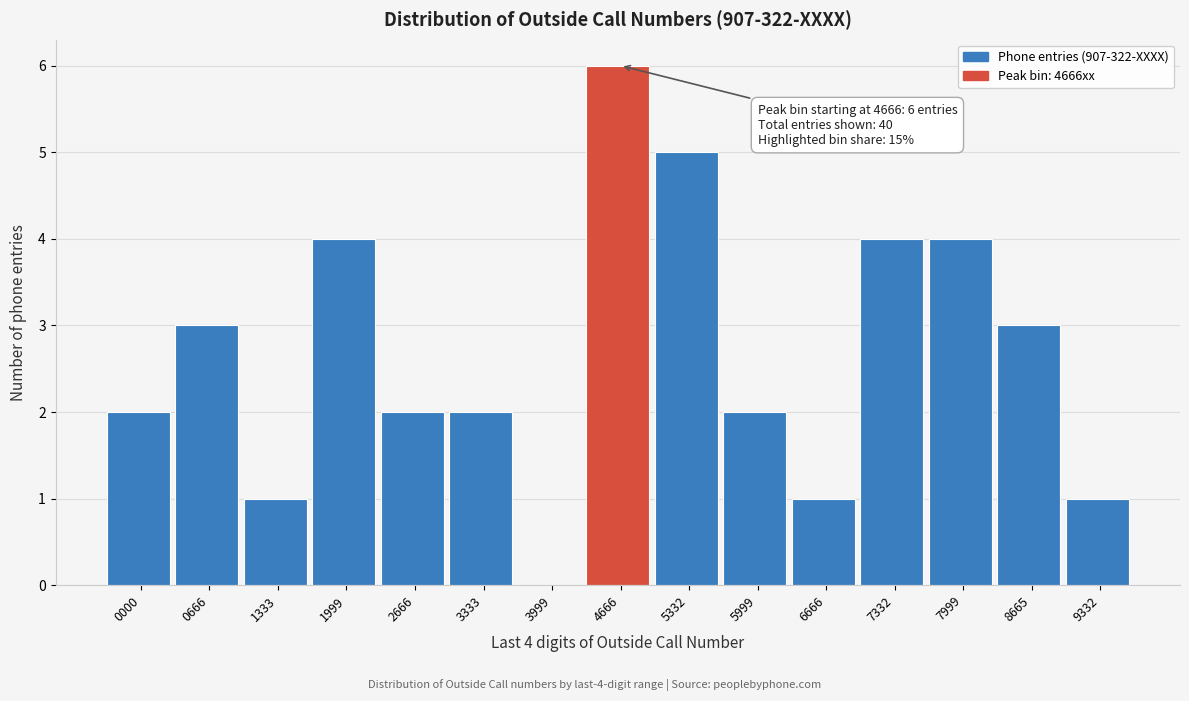

Reading left to right, list all the values displayed in this chart.

0000=2	0666=3	1333=1	1999=4	2666=2	3333=2	3999=0	4666=6	5332=5	5999=2	6666=1	7332=4	7999=4	8665=3	9332=1